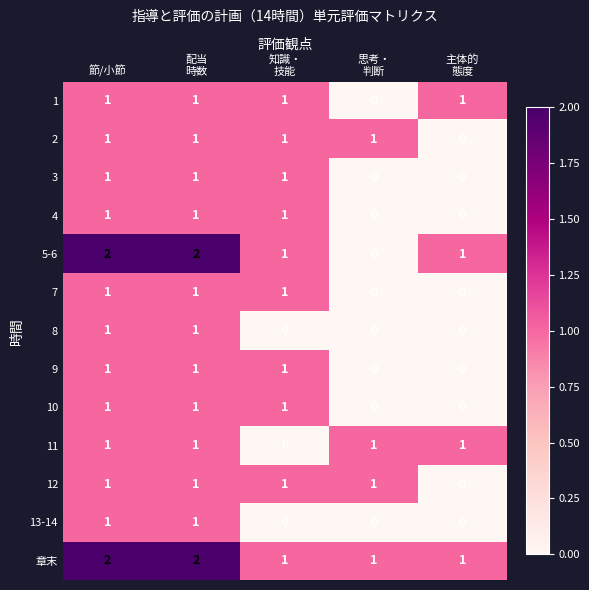

At how many categories does at least one series exceed 0?

5